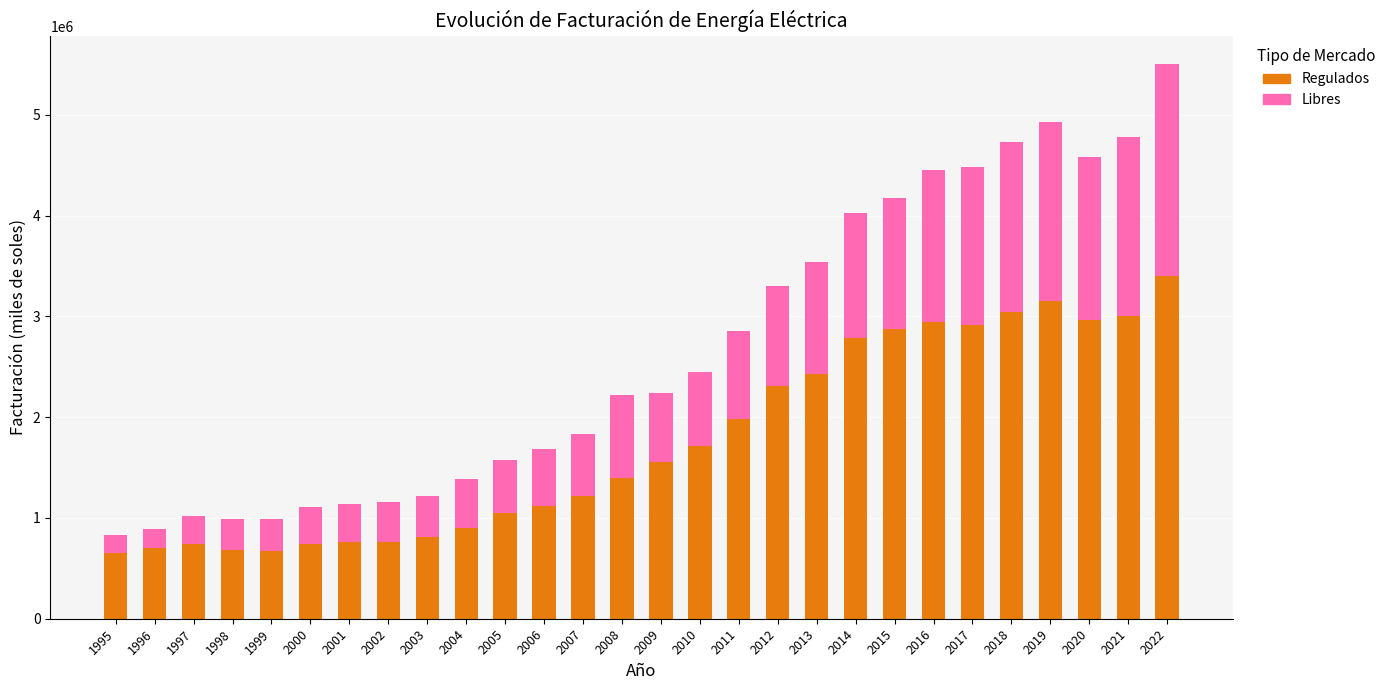

What is the average value of the Regulados series?

1760845.8